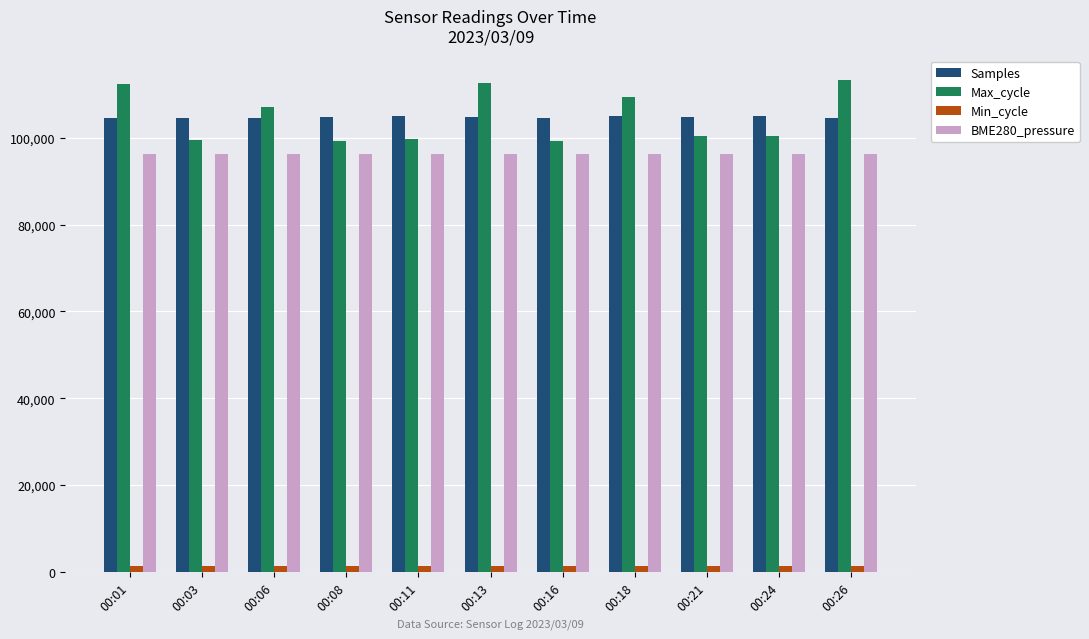

The BME280_pressure series shows 96331.8 at 00:18. True or false?

True